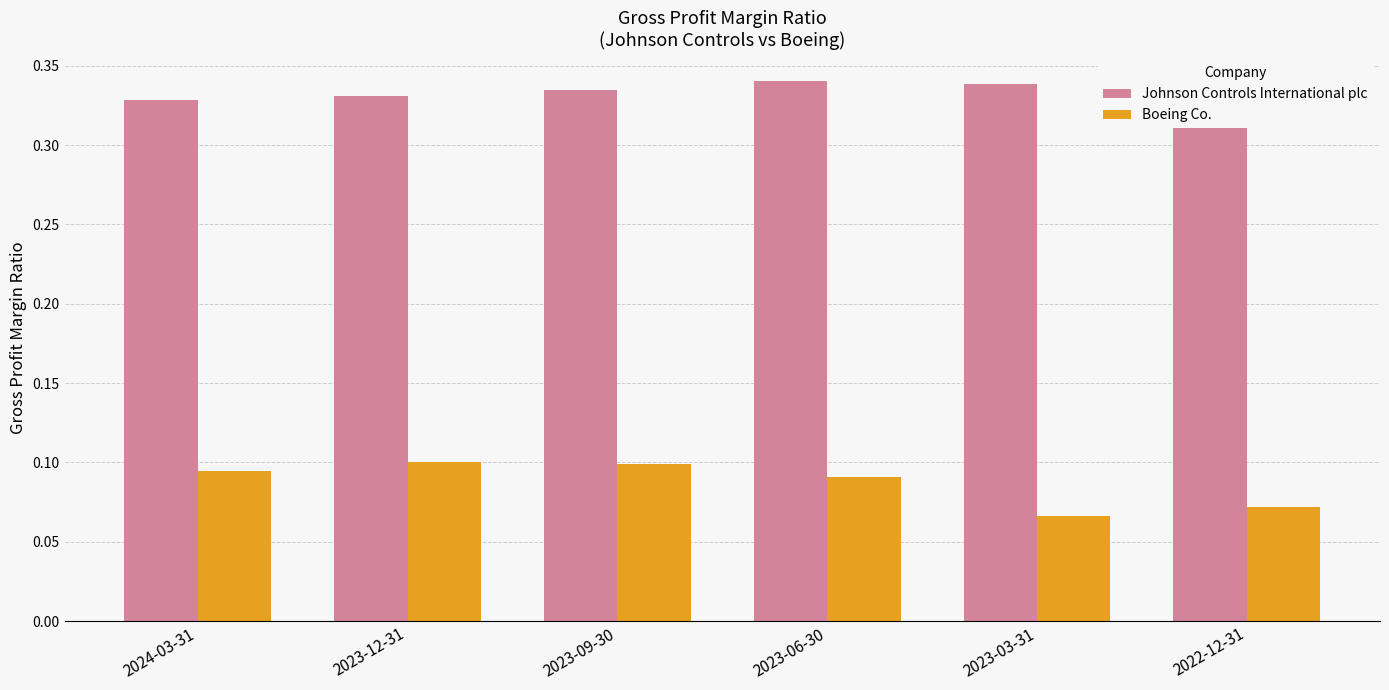

Count the number of categories in the chart.

6